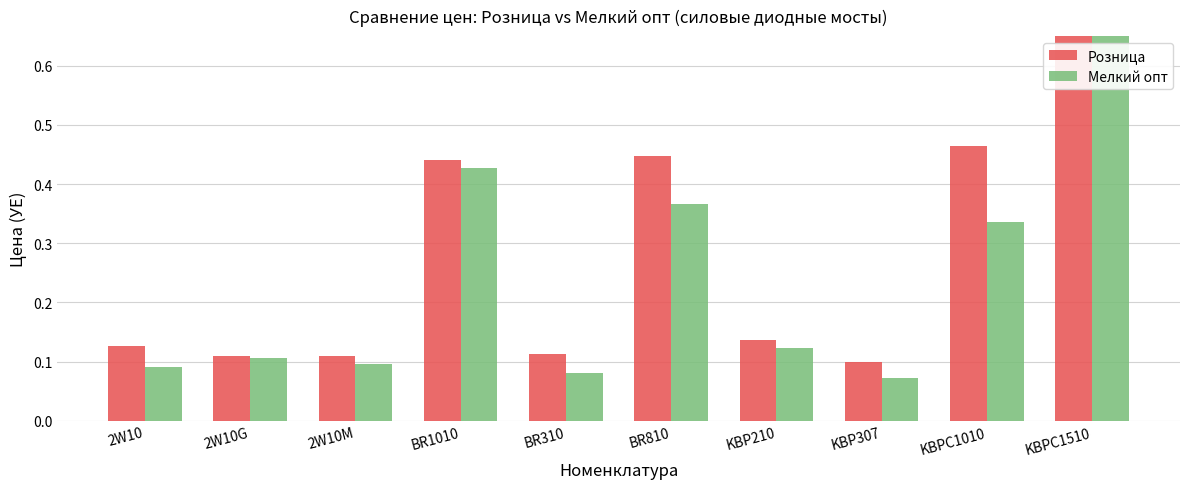

What is the label of the 7th bar from the left?

KBP210